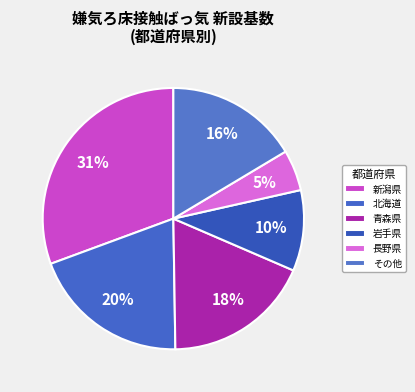

Which slice is the smallest?

長野県